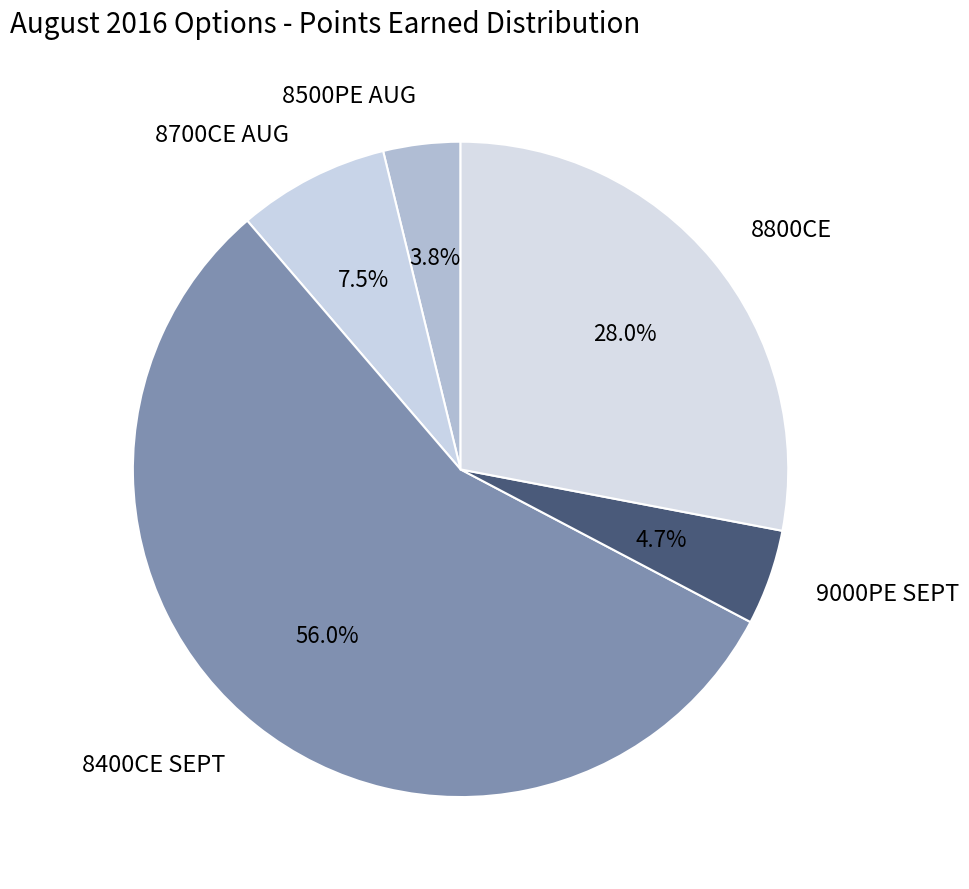

To the nearest percent, what is the difference between the 8800CE and 8500PE AUG slice percentages?

24%